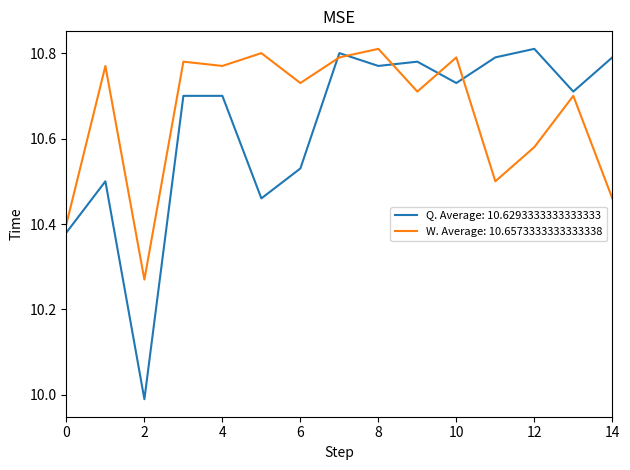

Which series has the largest range (max minus min)?

Q. Average: 10.6293333333333333